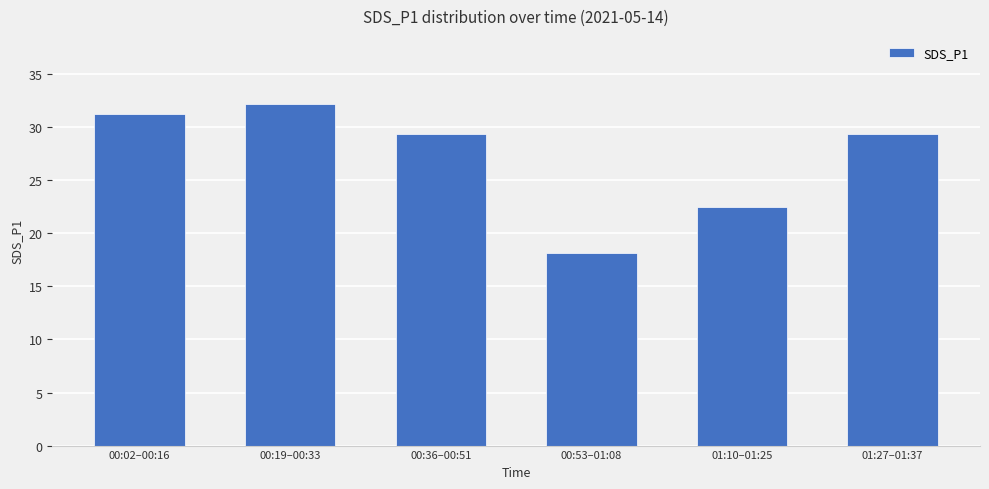

What is the maximum value shown in the chart?

32.2